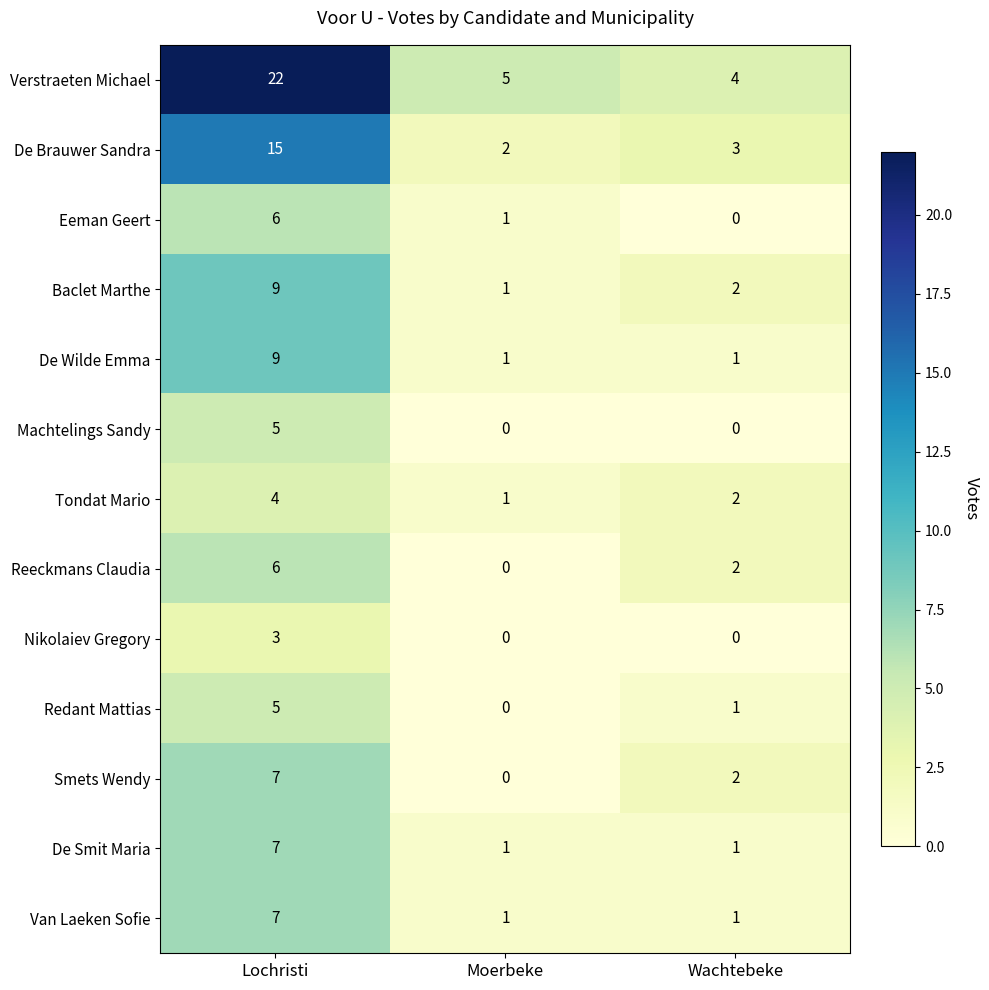

What is the maximum value shown in the chart?

22